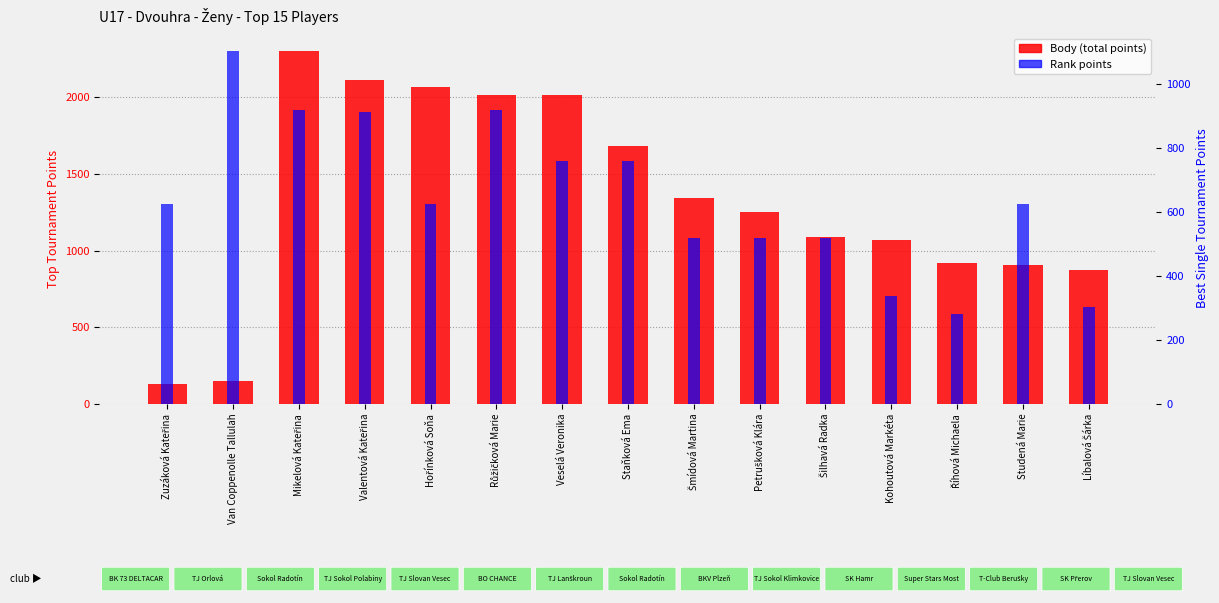

Where is Body (total points) nearest to the value 1216?

Petrušková Klára